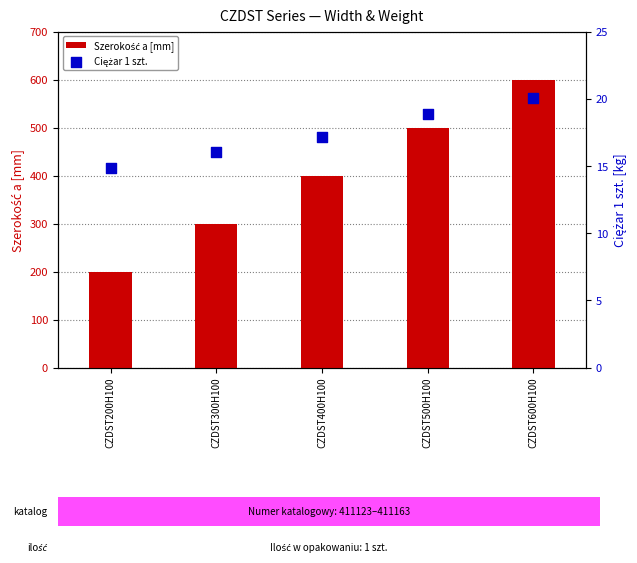

Which series contains the highest Y value?

Szerokość a [mm]